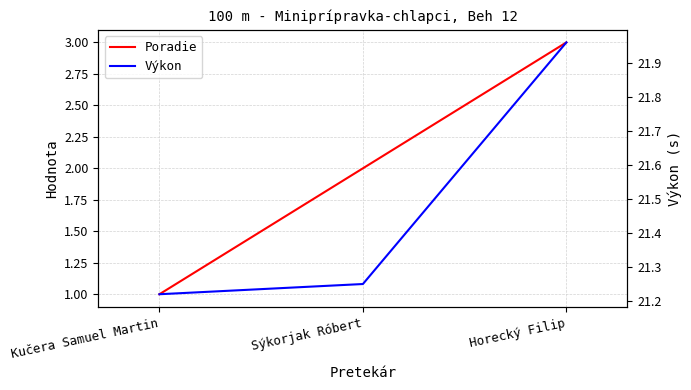

What is the total value across all series at Horecký Filip?

25.0